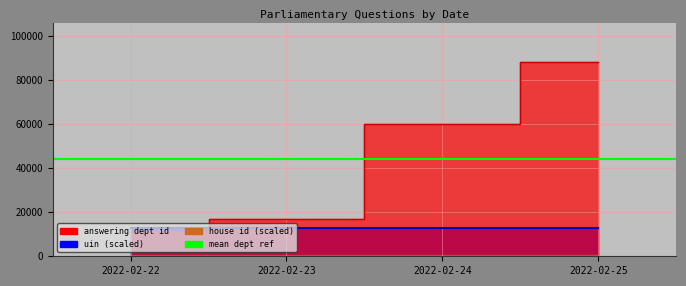

Reading left to right, what are all the values shown in this chart?

answering dept id: 11000.0	17000.0	60000.0	88000.0
uin: 12731.0	12737.2	12737.4	12831.4